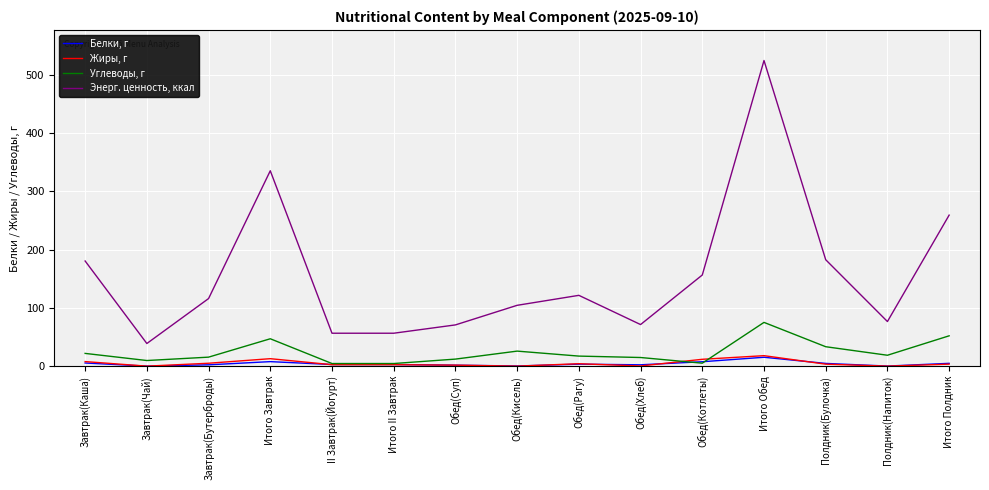

What are all the series names shown in the legend?

Белки, г, Жиры, г, Углеводы, г, Энерг. ценность, ккал